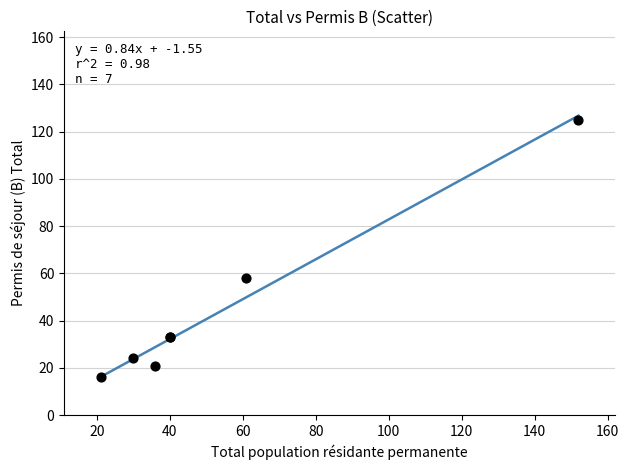

What Y value in the scatter plot is closest to 70?

58